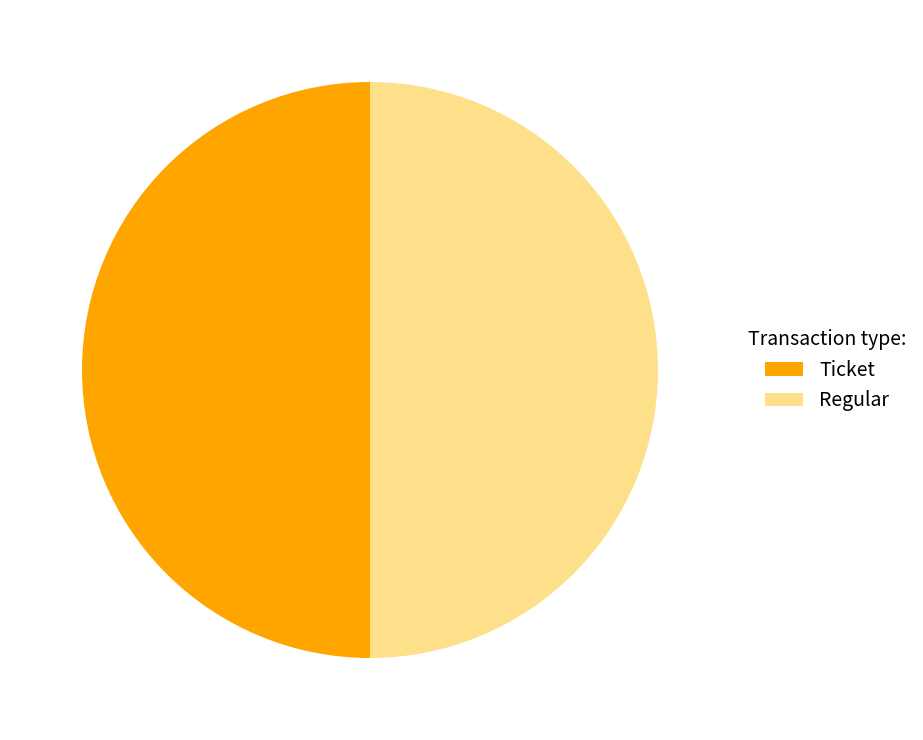

To the nearest percent, what portion does Ticket represent?

50%